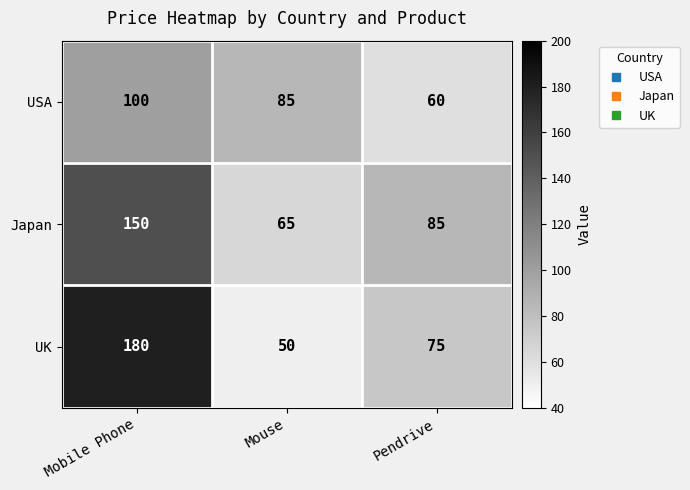

Which series has the largest total across all categories?

UK